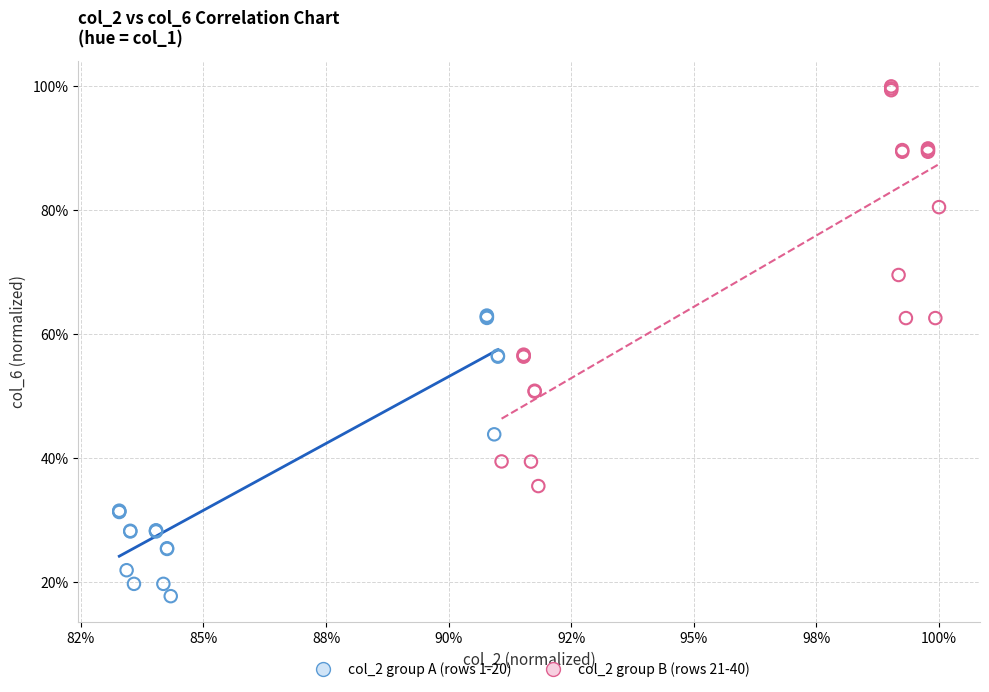

Which series has the largest Y range (max minus min)?

col_2 group B (rows 21-40)